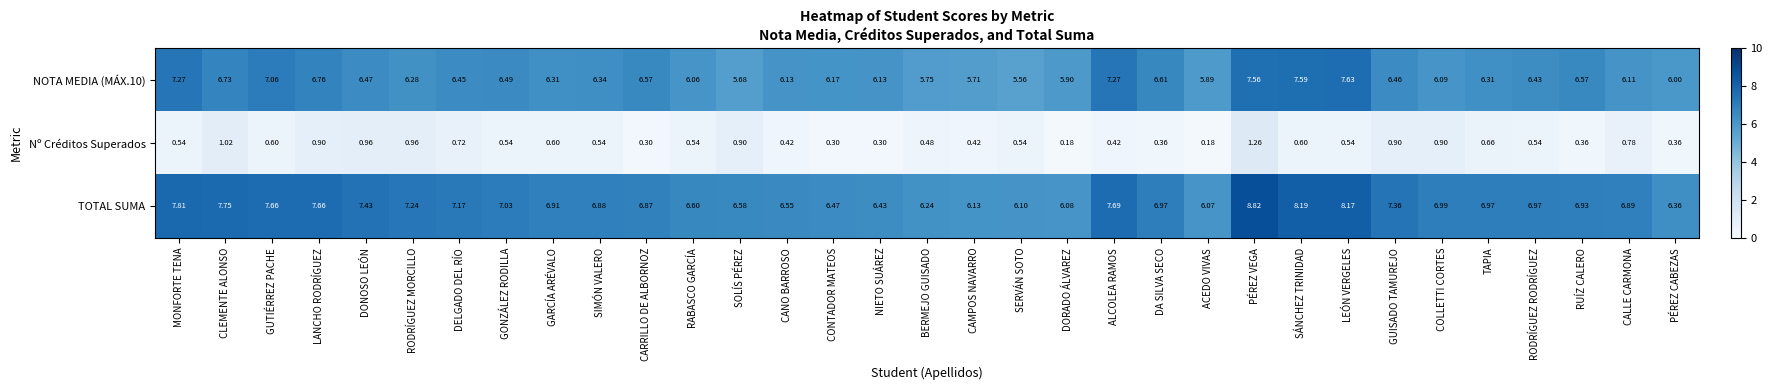

Which series has the widest spread of values?

TOTAL SUMA